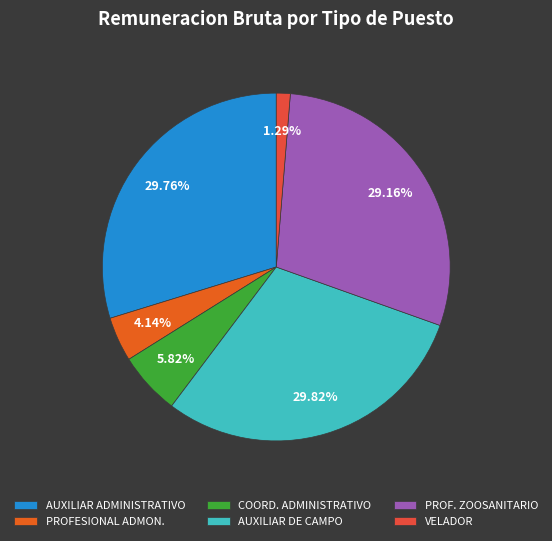

Is there any slice that represents more than half of the pie?

No